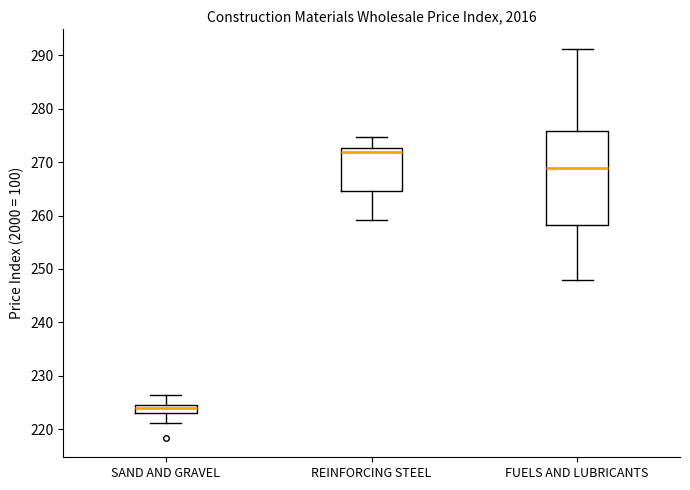

Comparing the boxes themselves (not the whiskers), which one is the tallest?

FUELS AND LUBRICANTS